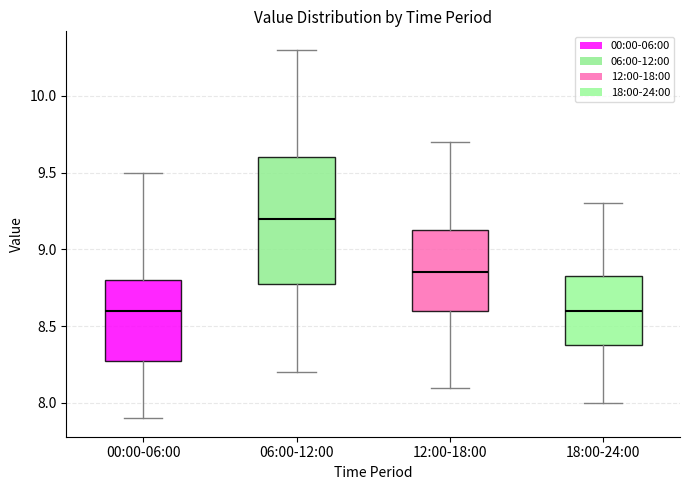

Reading left to right, read every box against the y-axis: the position of its median line, the range the box covers, and the ends of its whiskers. The values are not printed on the chart, so give them approximately, as read against the axis.

00:00-06:00: median 8.60, box 8.30 to 8.80, whiskers 7.90 to 9.50
06:00-12:00: median 9.20, box 8.80 to 9.60, whiskers 8.20 to 10.30
12:00-18:00: median 8.85, box 8.60 to 9.15, whiskers 8.10 to 9.70
18:00-24:00: median 8.60, box 8.40 to 8.85, whiskers 8.00 to 9.30